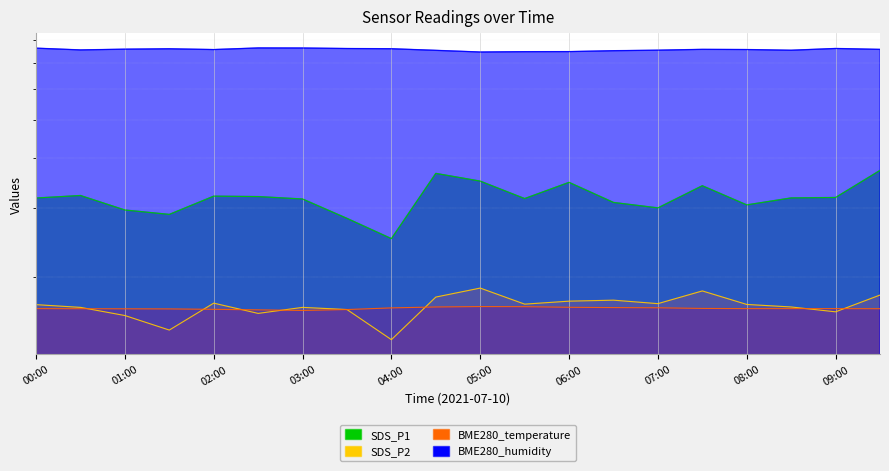

List the series in order of their peak value, highest first.

BME280_humidity, SDS_P1, SDS_P2, BME280_temperature